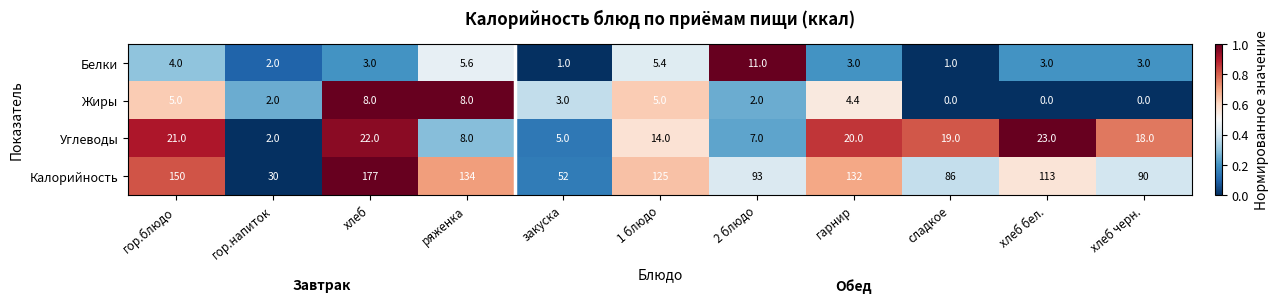

Which series has the largest range (max minus min)?

Калорийность